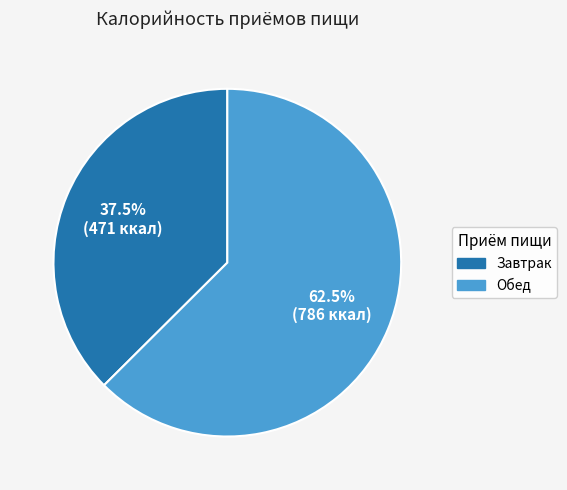

Rank the categories by value from lowest to highest.

Завтрак, Обед